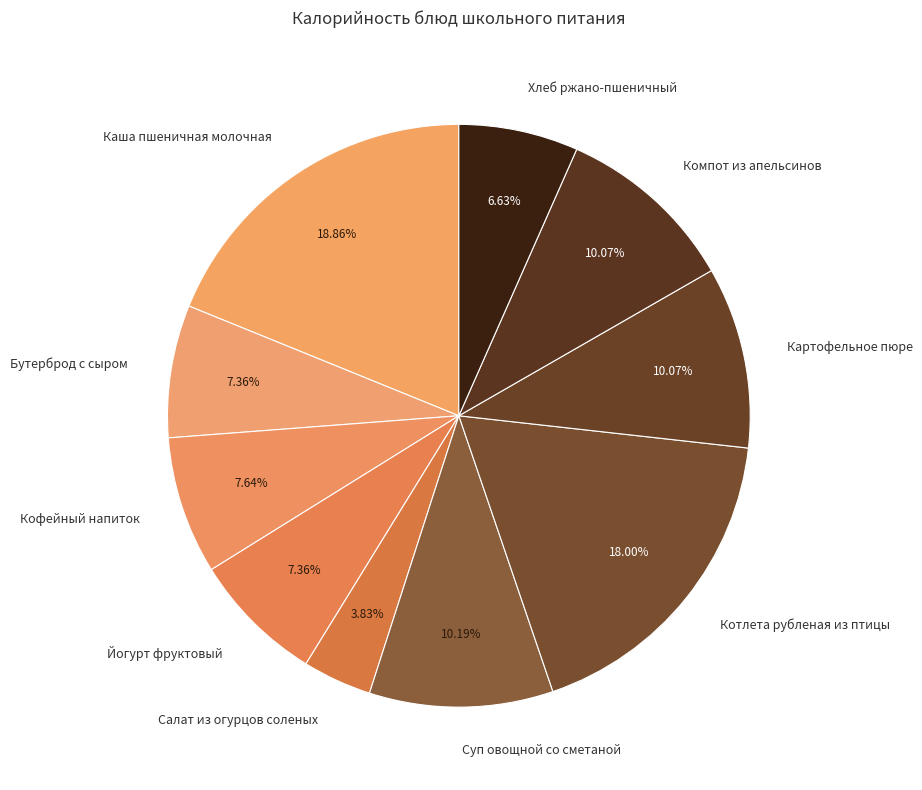

To the nearest percent, what is the difference between the Кофейный напиток and Компот из апельсинов slice percentages?

2%